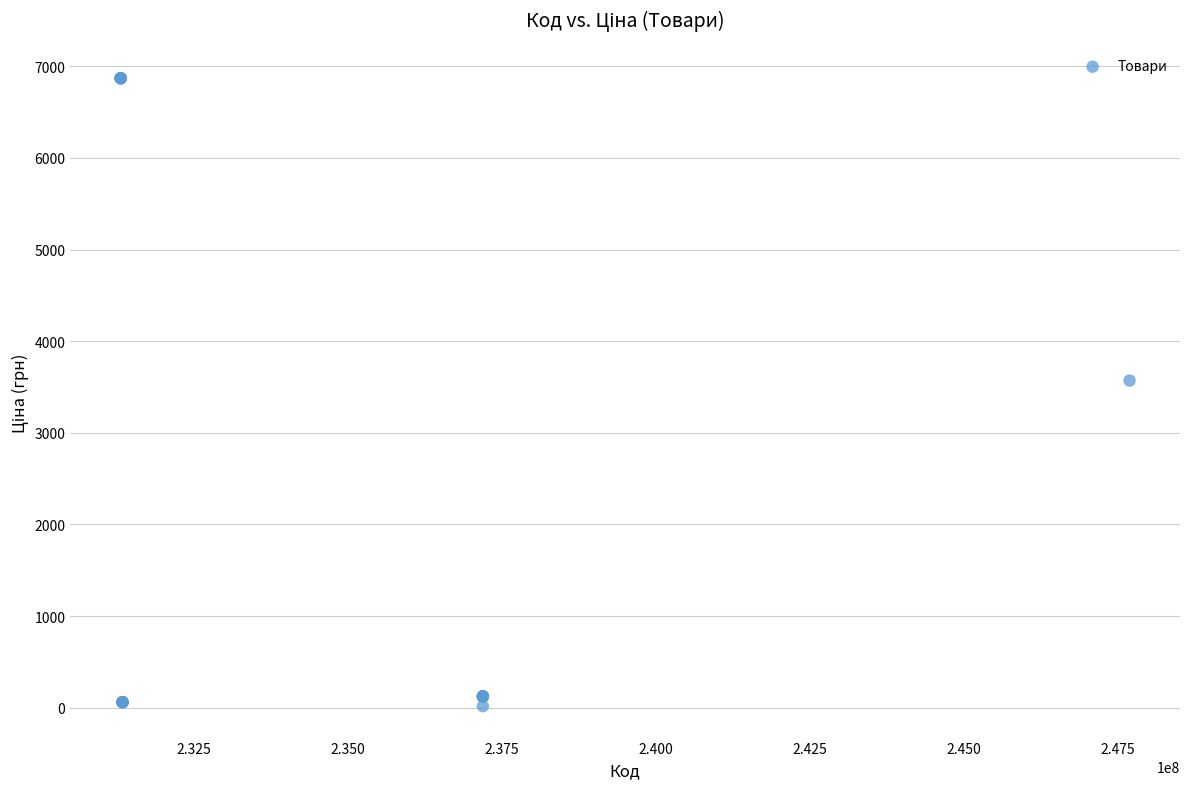

What Y value in the scatter plot is closest to 3442?

3569.6